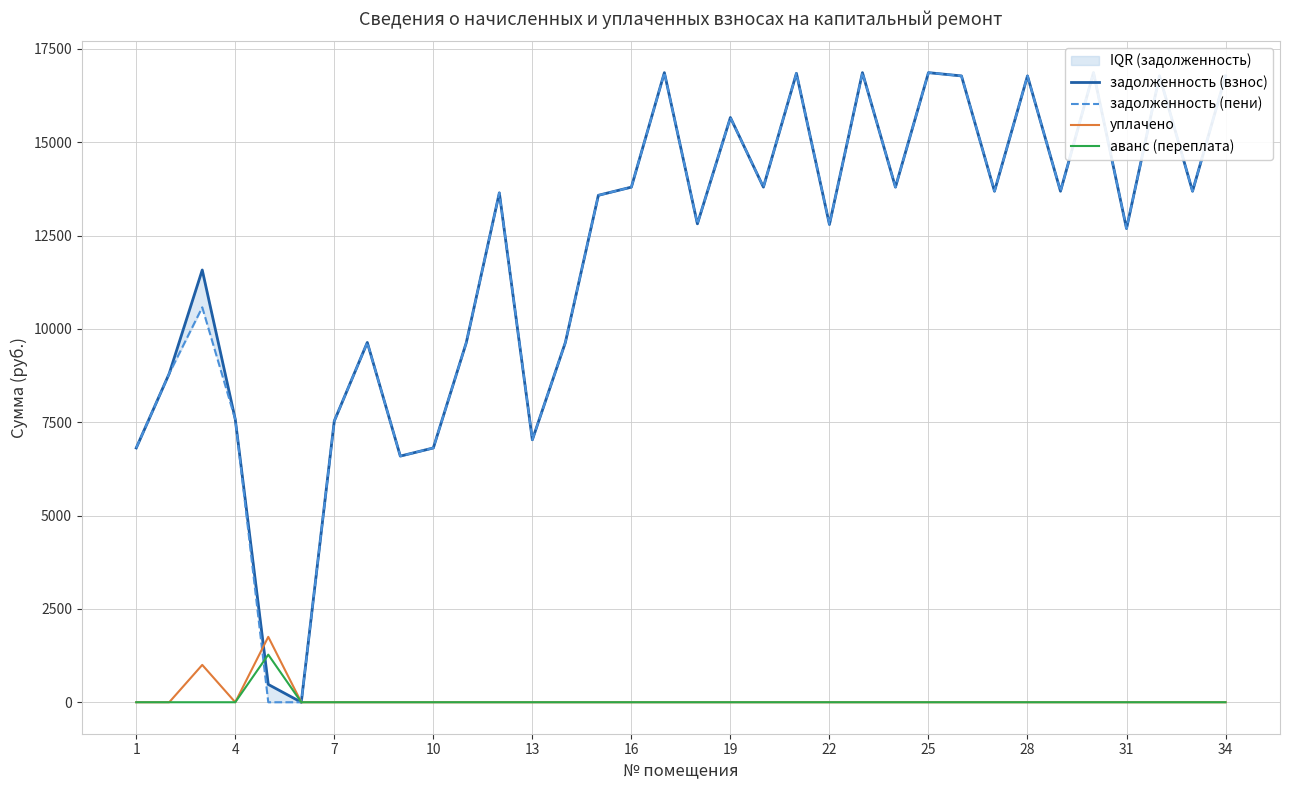

What is the maximum value for аванс (переплата)?

1274.6